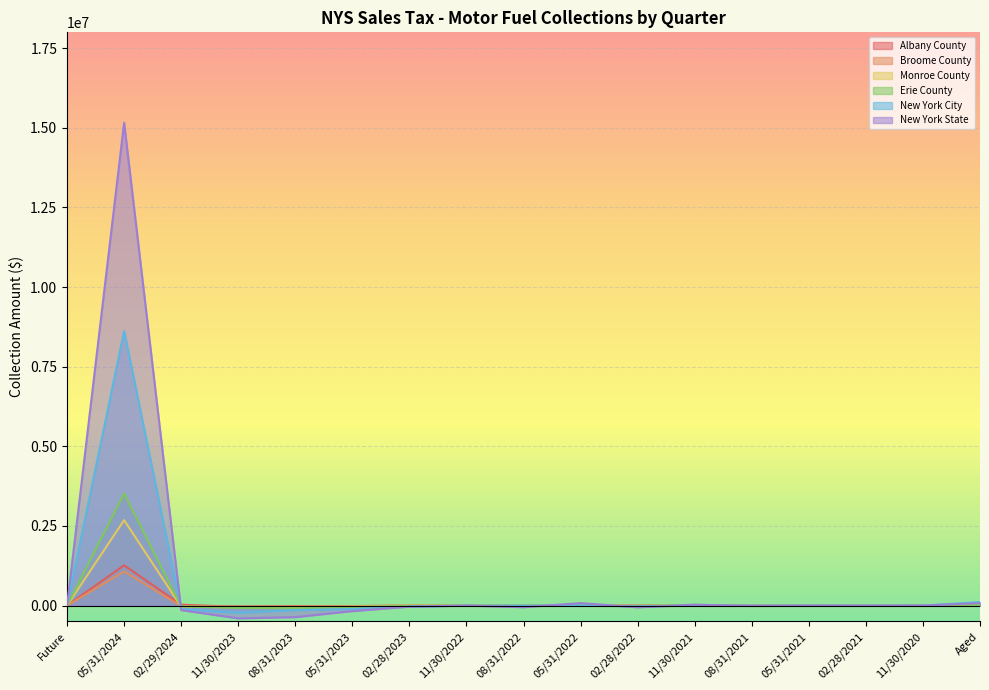

Between 05/31/2024 and 02/29/2024, which series saw the biggest shift?

New York State